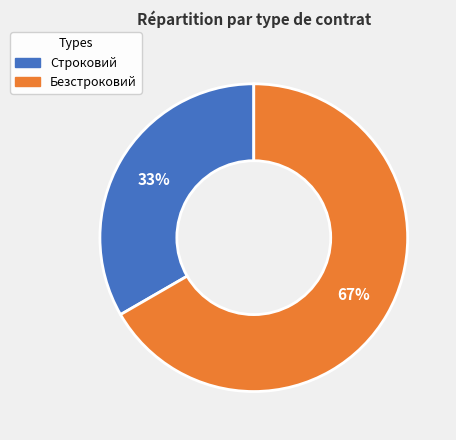

How many segments does this pie chart have?

2